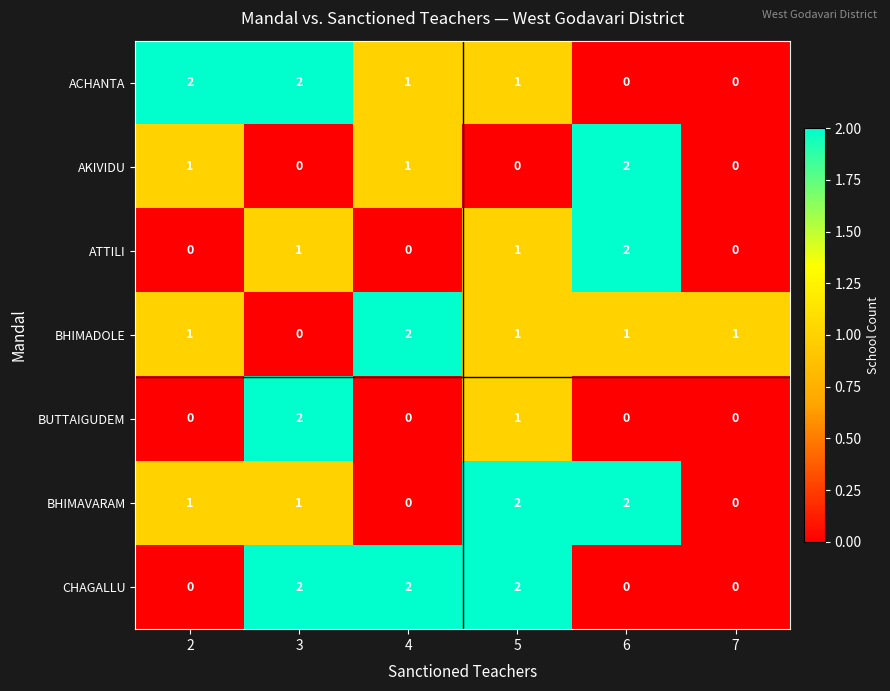

Count the BHIMADOLE values in the range 1 to 2.

5